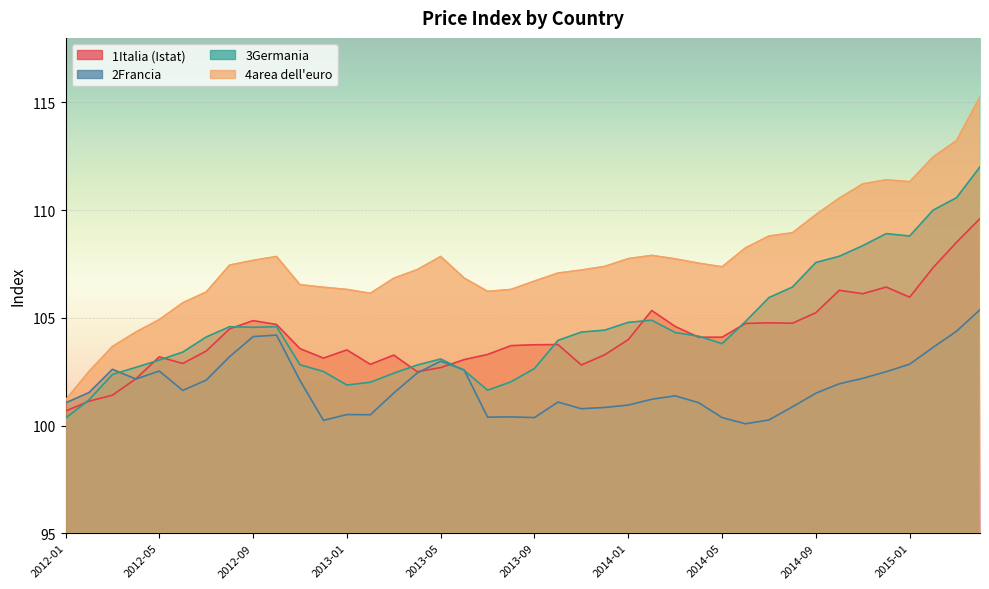

How many distinct data groups are displayed?

4